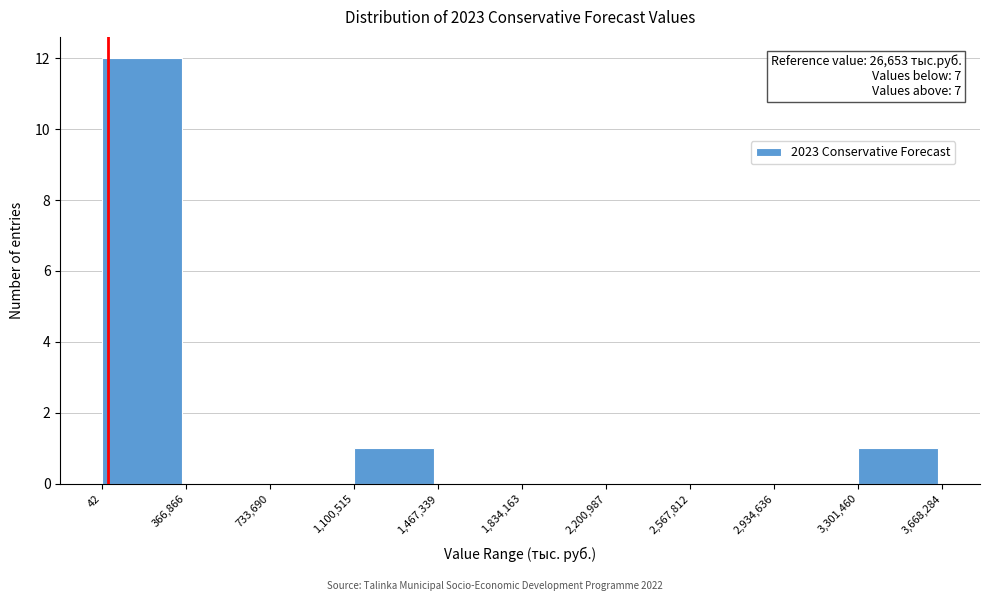

Over which range of the x-axis is the bar tallest?

42 to 366,866